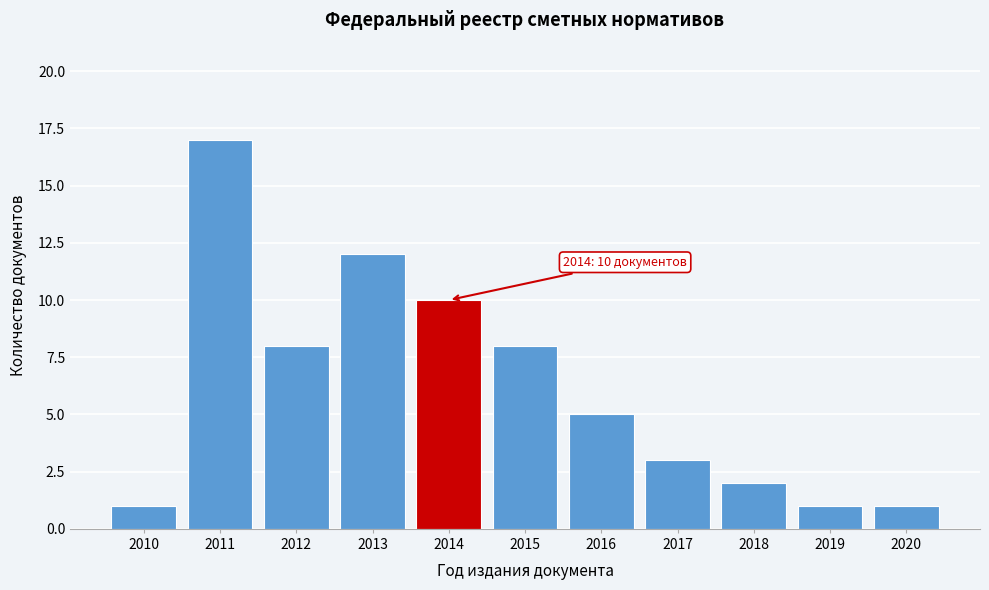

Reading left to right, what are all the values shown in this chart?

2010=1	2011=17	2012=8	2013=12	2014=10	2015=8	2016=5	2017=3	2018=2	2019=1	2020=1